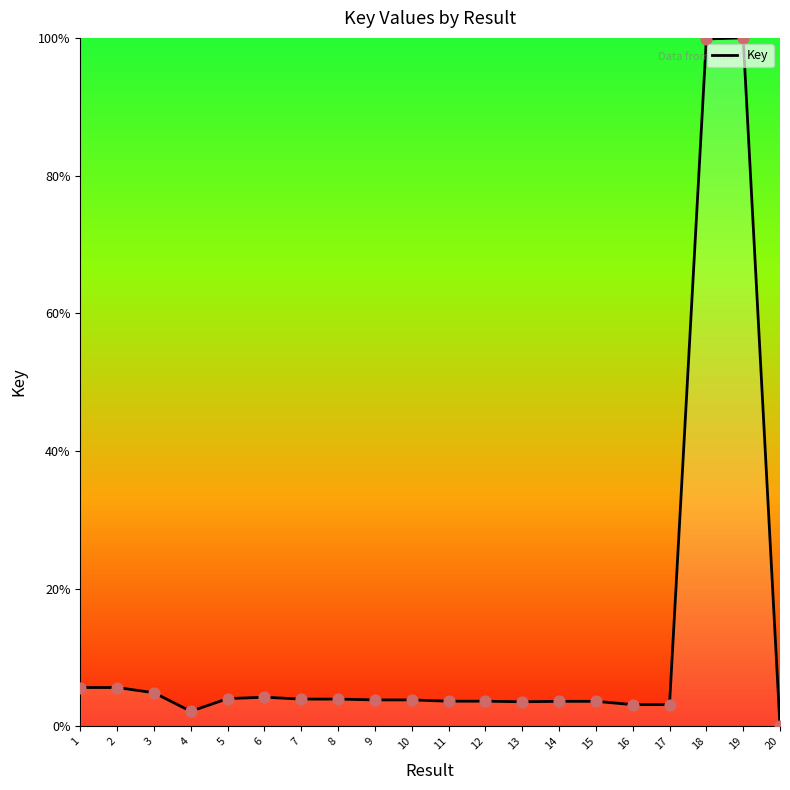

Between 17 and 2, which is larger?

2